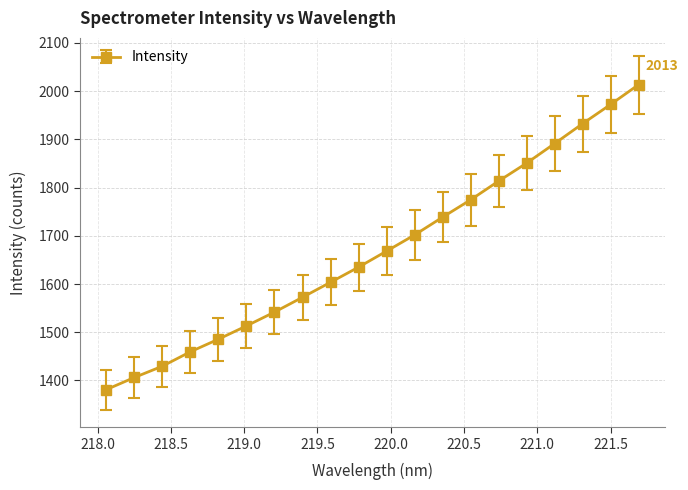

Does the chart have visible grid lines?

Yes